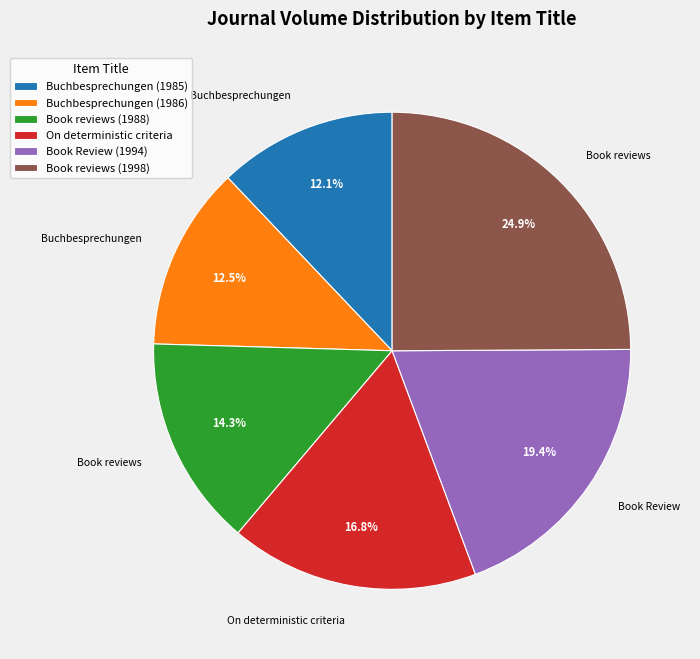

Is Book reviews (1998) the majority of the pie?

No